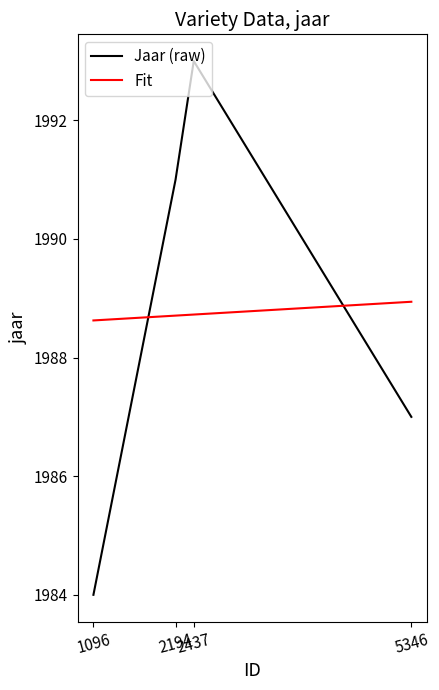

Between which two adjacent categories do Fit and Jaar (raw) first intersect?

1096 and 2194